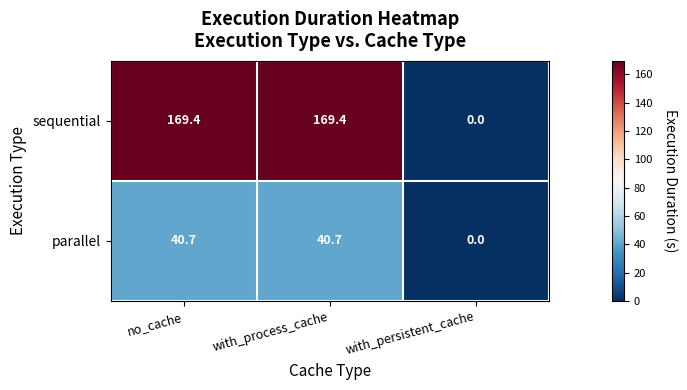

Is the value of parallel at with_persistent_cache greater than the value of sequential at no_cache?

No